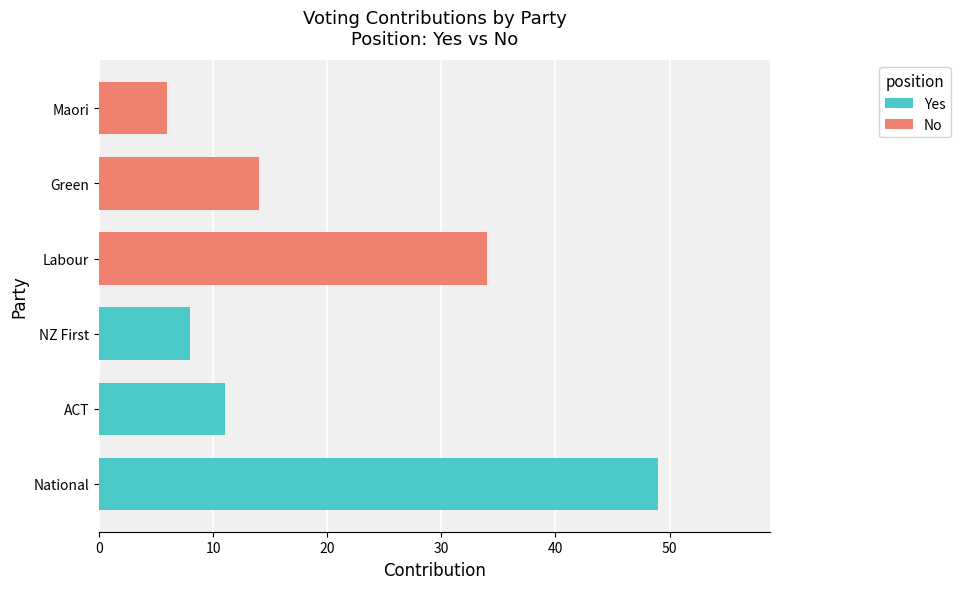

What is the value of the No bar at the 1st from the left?

34